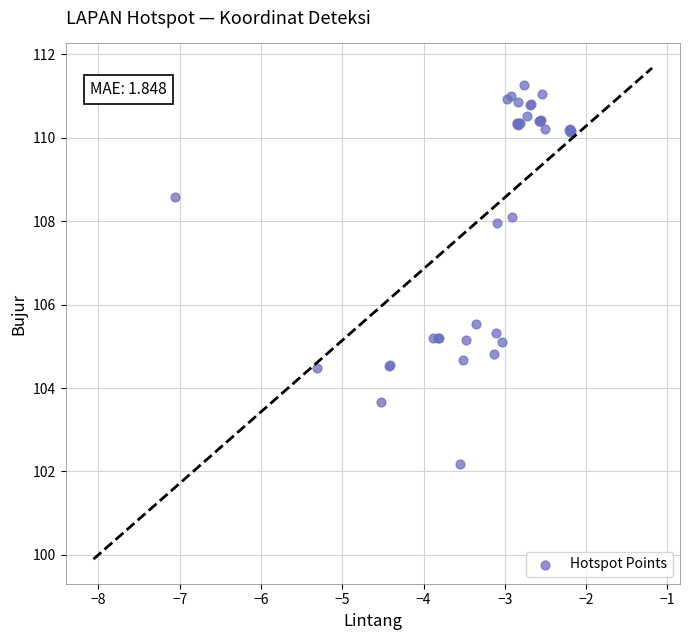

What Y value in the scatter plot is closest to 106?

105.5